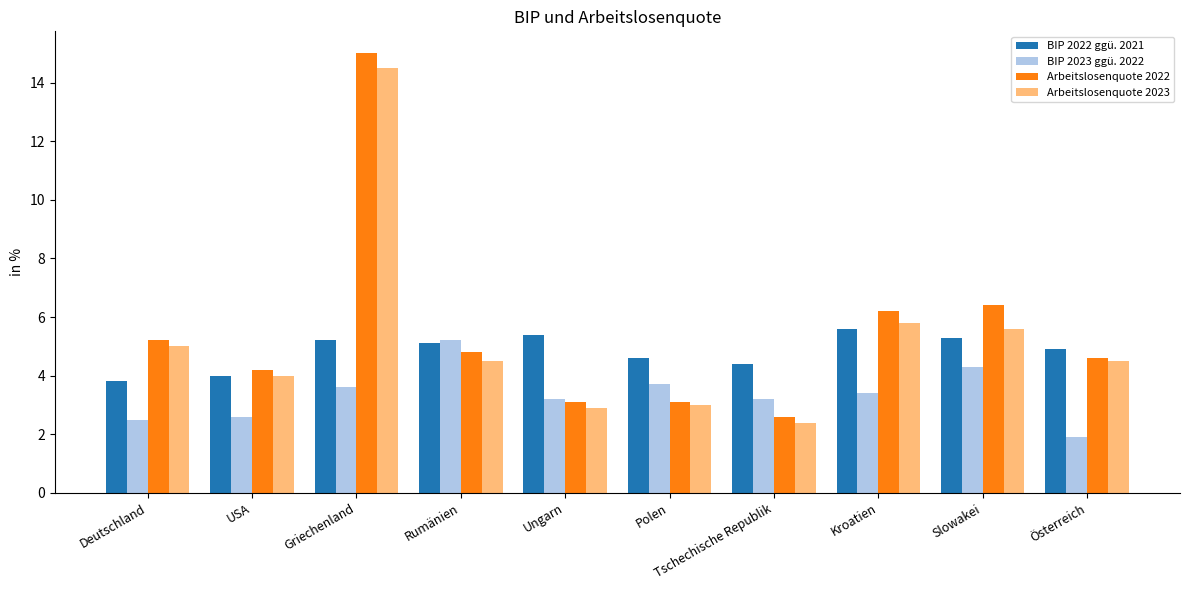

Is it true that BIP 2023 ggü. 2022 equals 1.1 at Deutschland?

False